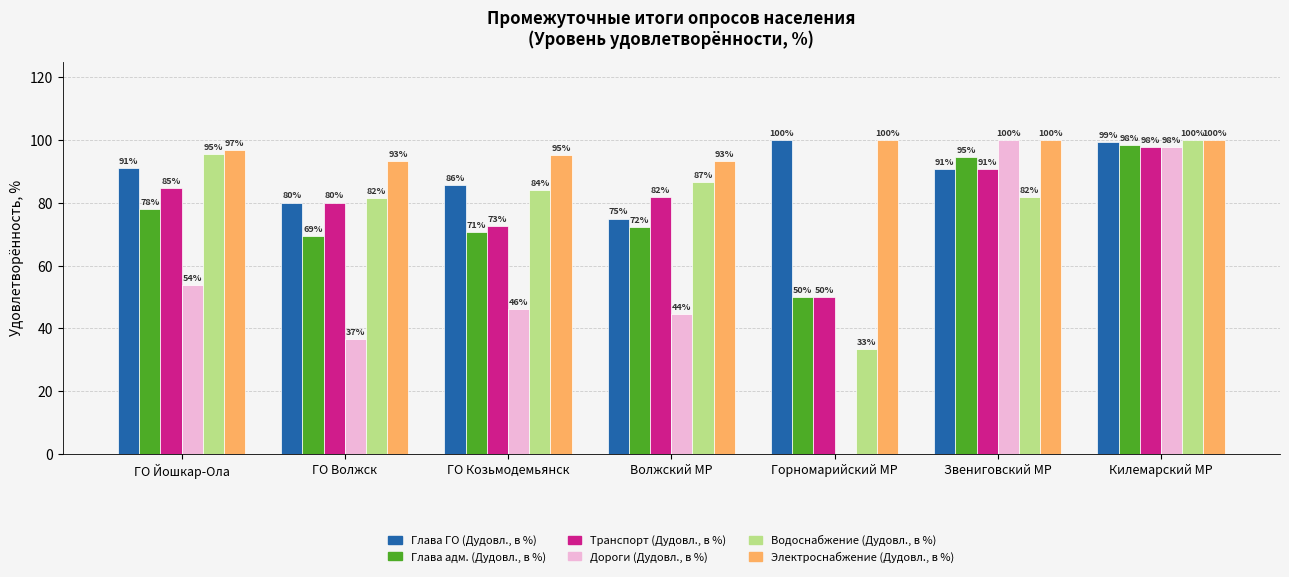

What is the sum of all Глава ГО (Дудовл., в %) values?

622.0